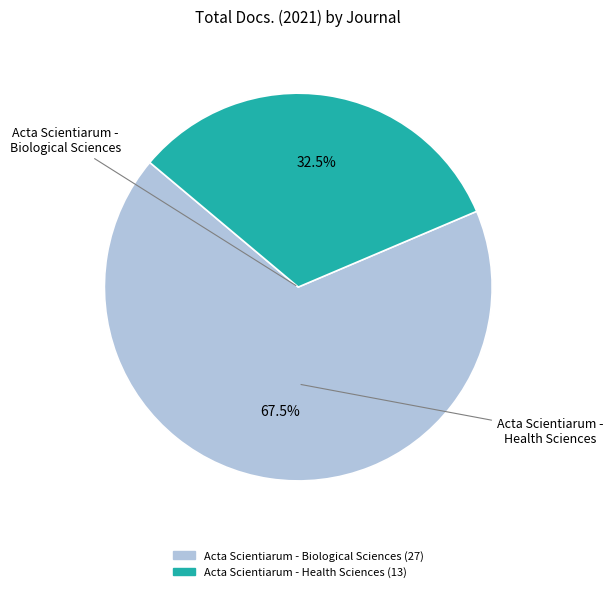

Rank the categories by value from lowest to highest.

Acta Scientiarum - Health Sciences, Acta Scientiarum - Biological Sciences